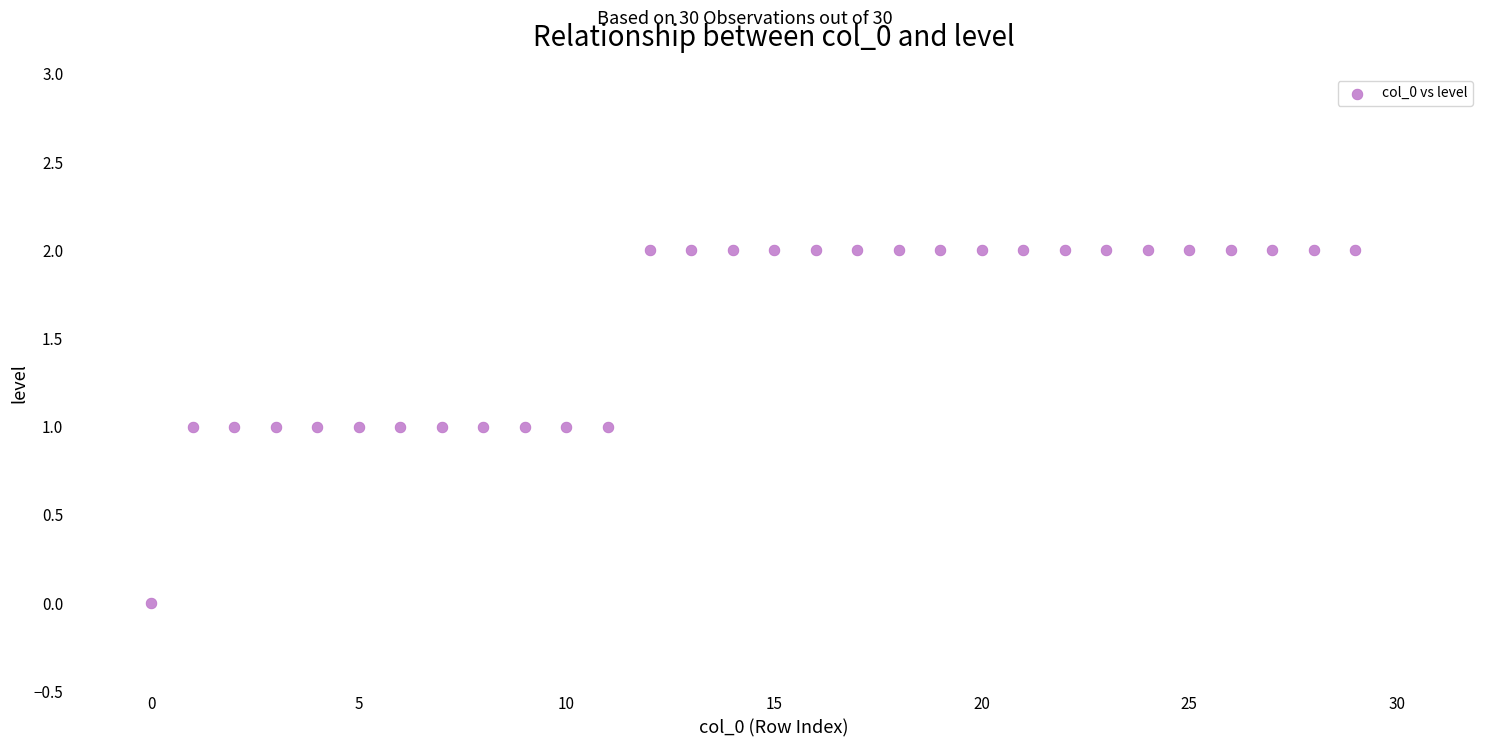

How many points are shown in the scatter plot?

30